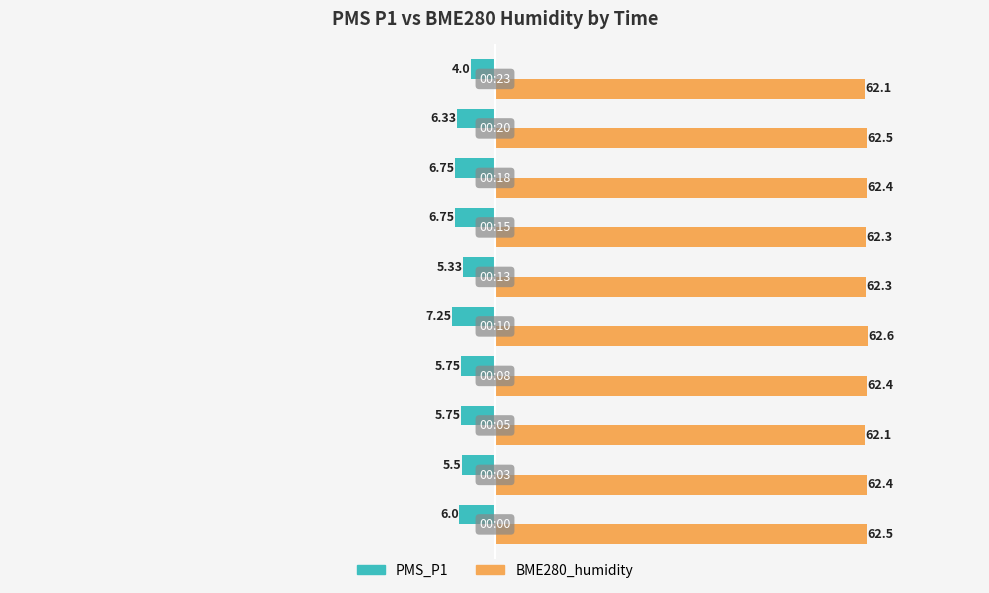

What are all the series names shown in the legend?

PMS_P1, BME280_humidity